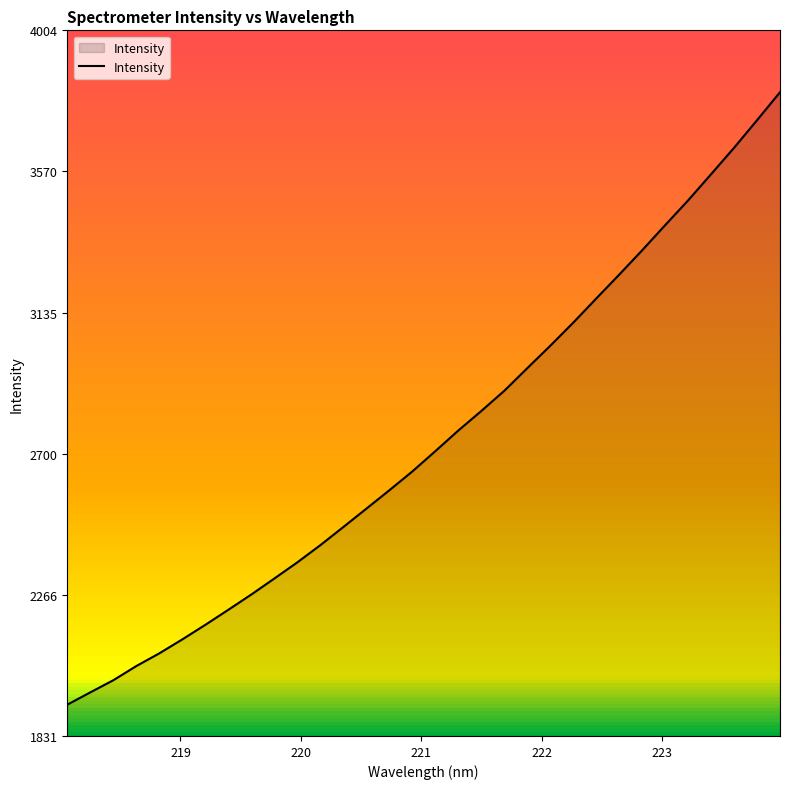

What is the greatest value displayed?

3814.2